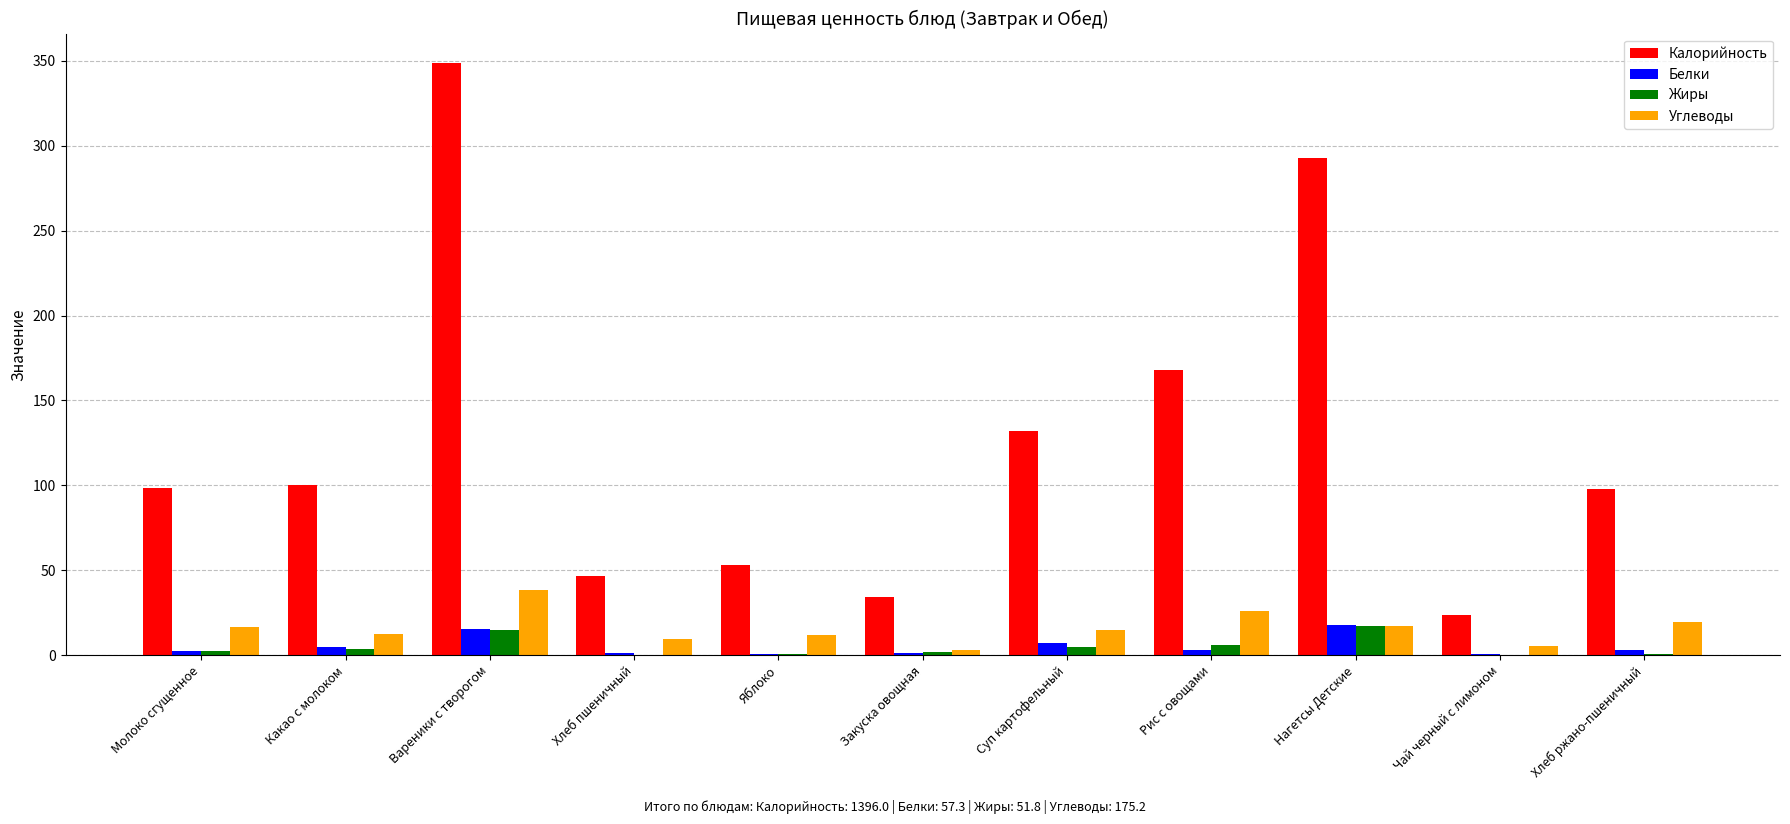

Count the number of categories in the chart.

11